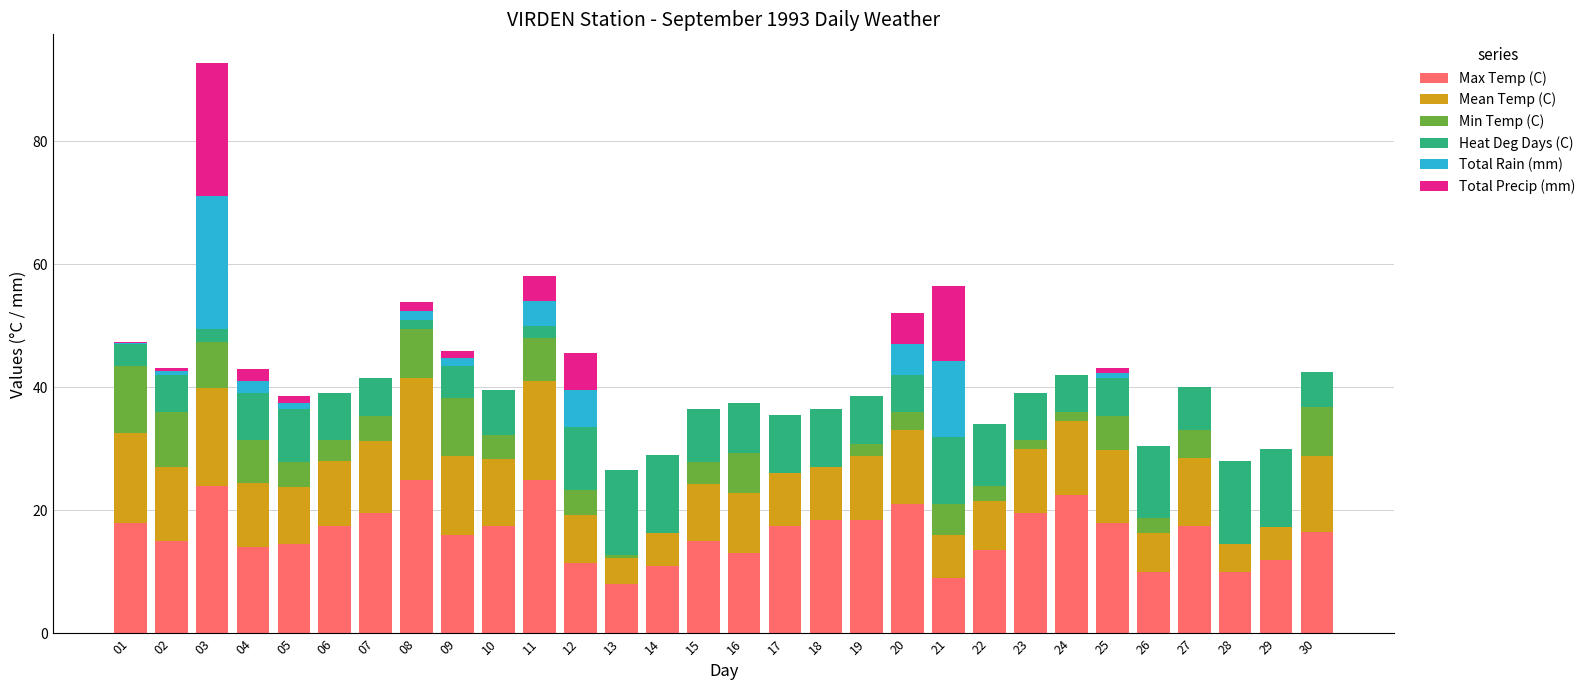

The value of Max Temp (C) at 12 is 7.7. True or false?

False